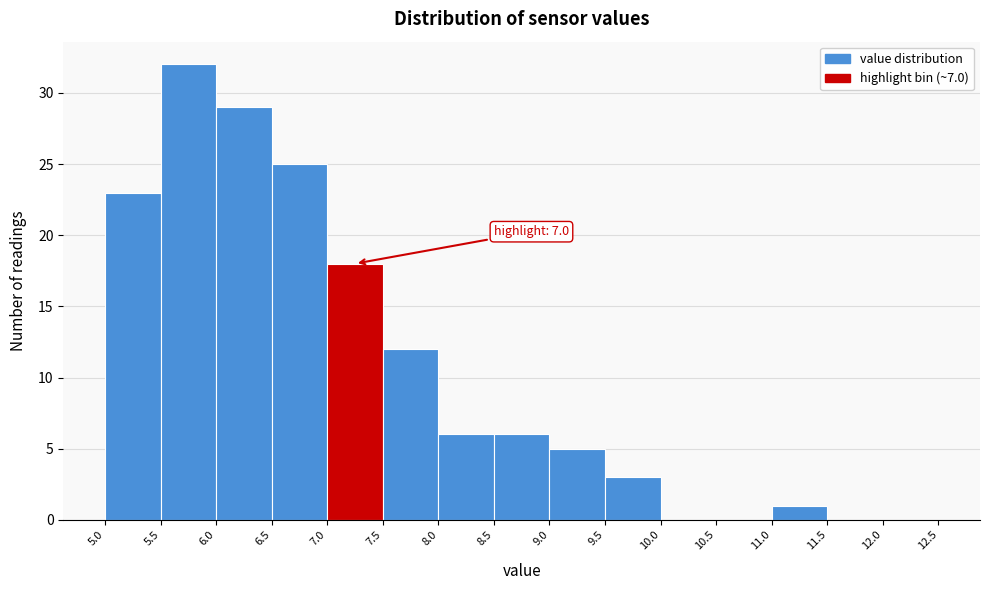

Which range on the x-axis has the tallest bar?

5.5 to 6.0